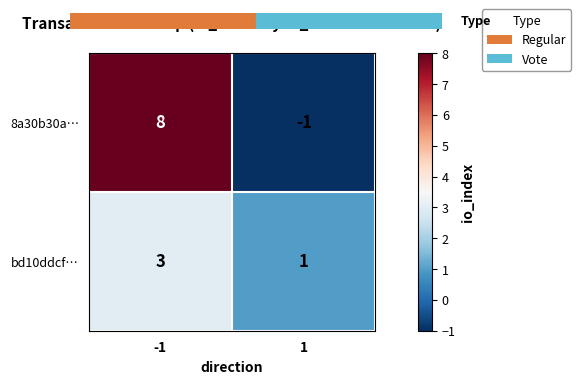

True or false: 8a30b30a… has a value of 8 at -1.

True